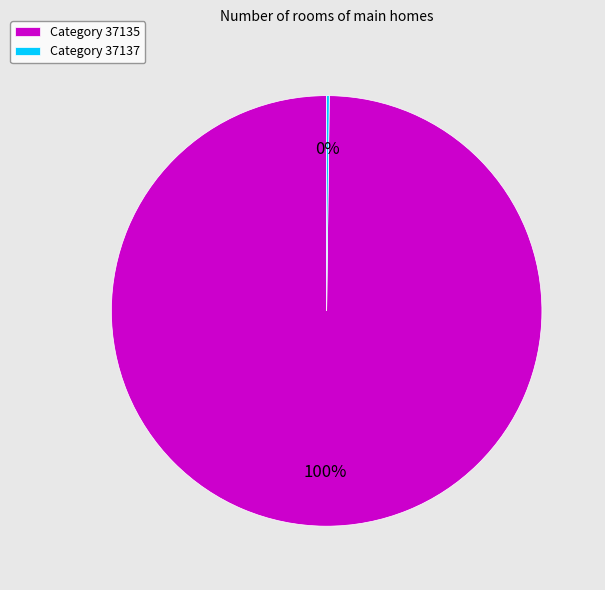

Which category has the biggest portion of the pie?

Category 37135